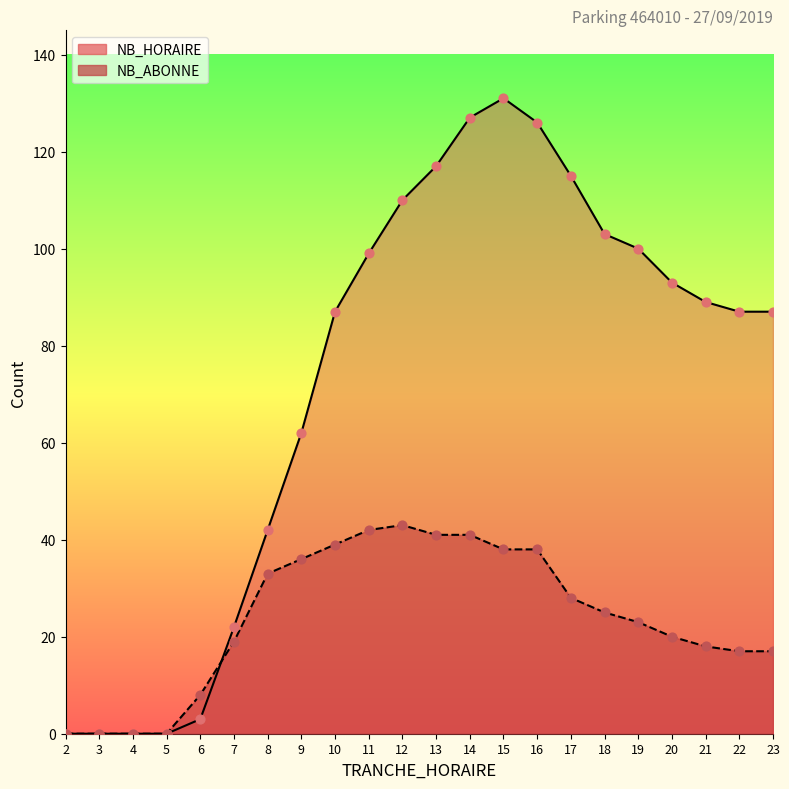

What are all the series names shown in the legend?

NB_HORAIRE, NB_ABONNE